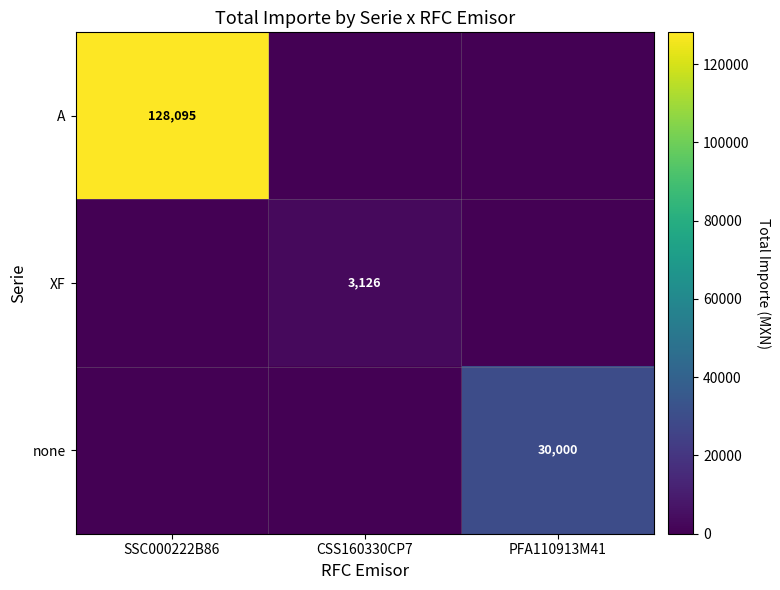

What is the total value across all series at PFA110913M41?

30000.0